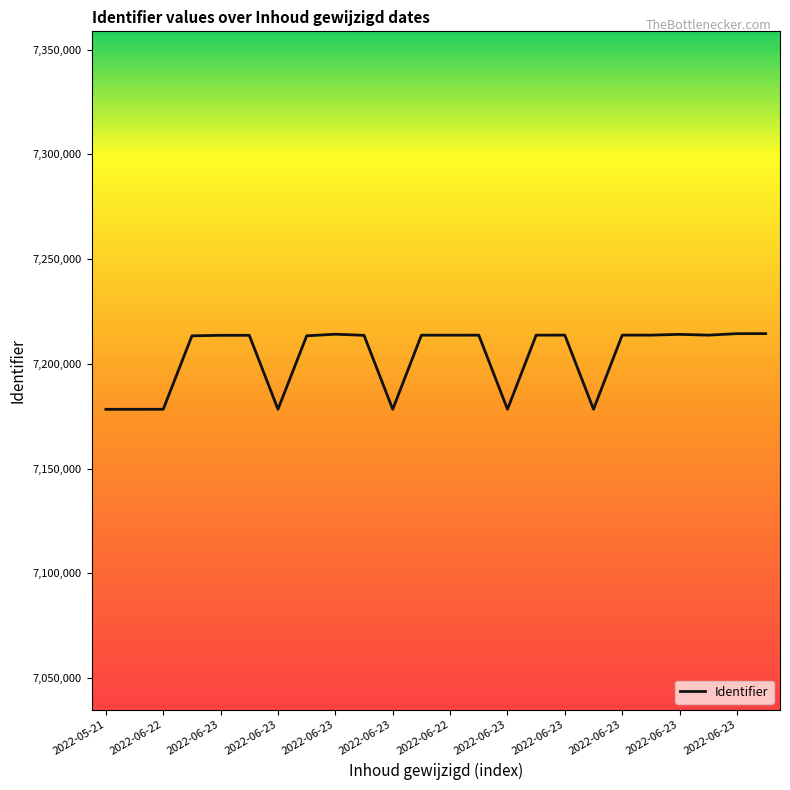

Count the number of data series in this chart.

1